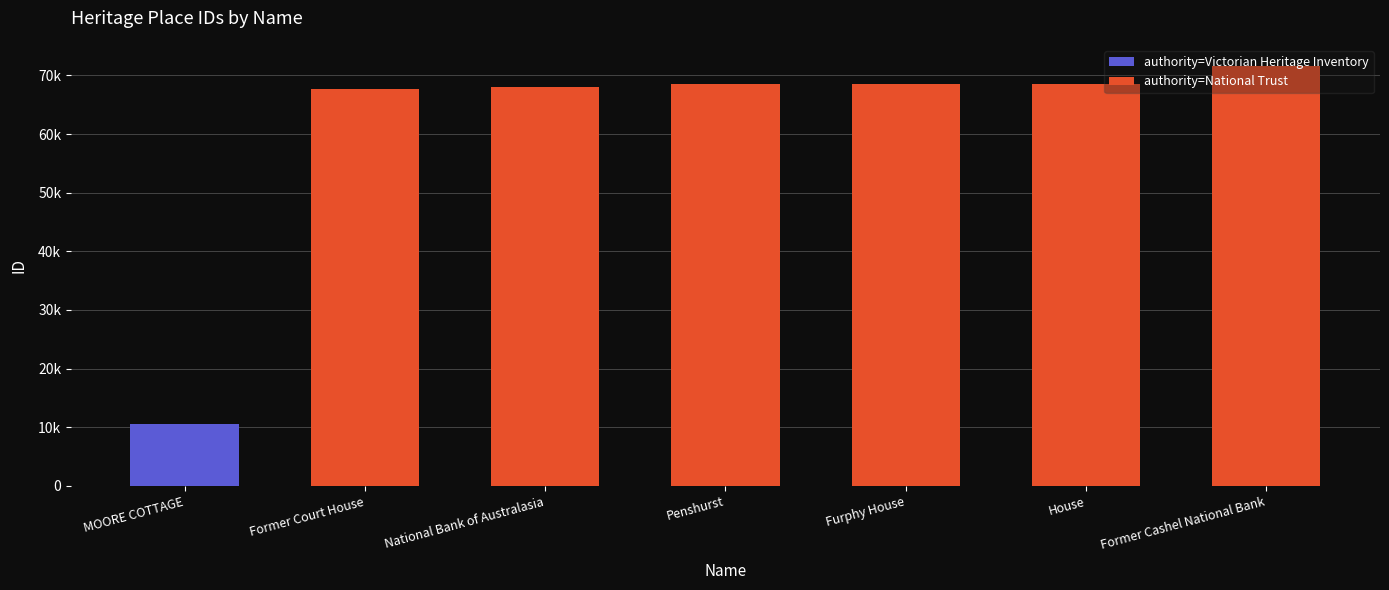

What is the label of the 1st bar from the right?

Former Cashel National Bank